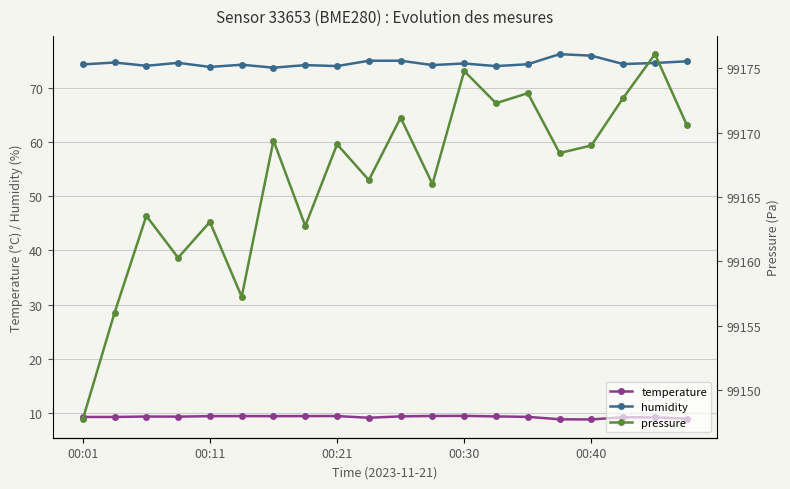

Reading left to right, transcribe all the data shown in this chart.

temperature: 9.2	9.2	9.3	9.3	9.4	9.4	9.4	9.4	9.4	9.1	9.4	9.4	9.4	9.3	9.3	8.8	8.8	9.2	9.2	8.9
humidity: 74.3	74.7	74.1	74.6	73.9	74.3	73.7	74.2	74.0	75.0	75.0	74.2	74.5	74.0	74.4	76.2	76.0	74.4	74.6	74.9
pressure: 99147.7	99156.0	99163.5	99160.3	99163.1	99157.2	99169.4	99162.8	99169.1	99166.3	99171.2	99166.0	99174.8	99172.3	99173.1	99168.4	99169.0	99172.7	99176.1	99170.6